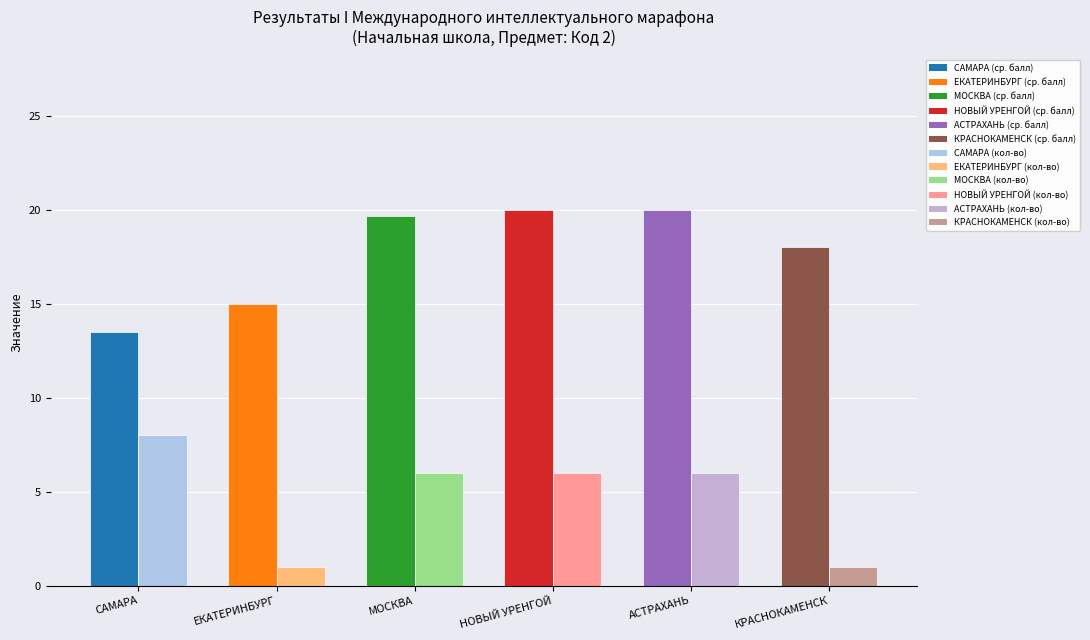

What is the greatest value displayed?

20.0